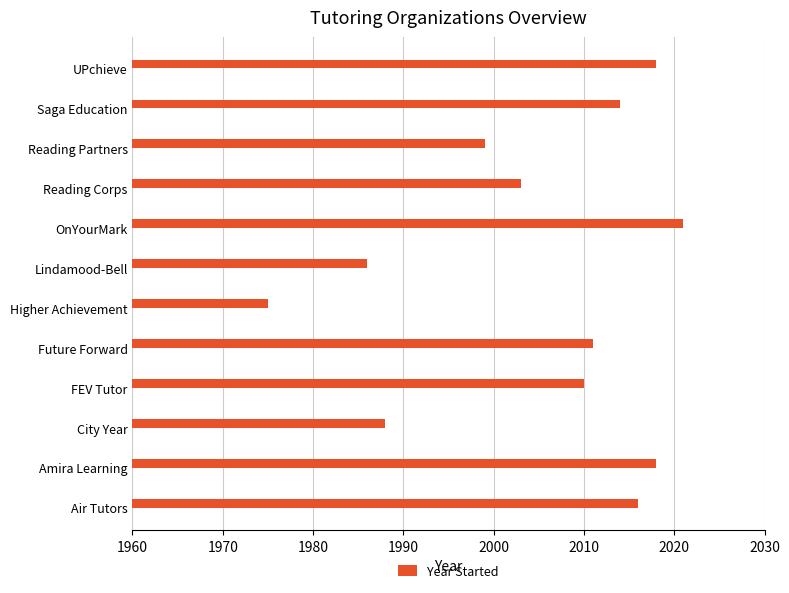

What is the change in value from Future Forward to Saga Education?

+3